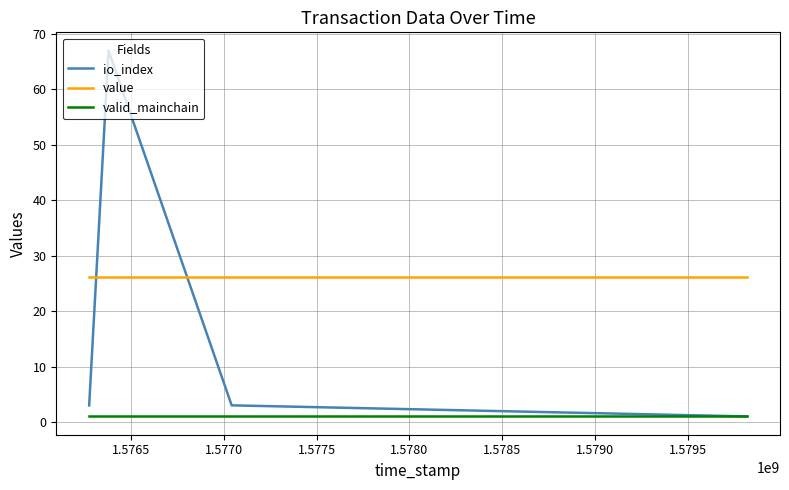

True or false: valid_mainchain has more than 1 interior local peaks.

False